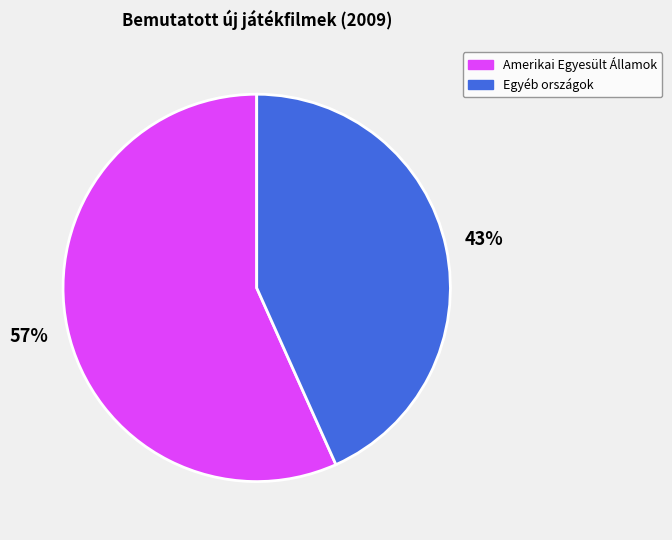

Do Egyéb országok and Amerikai Egyesült Államok together represent more than half of the pie?

Yes